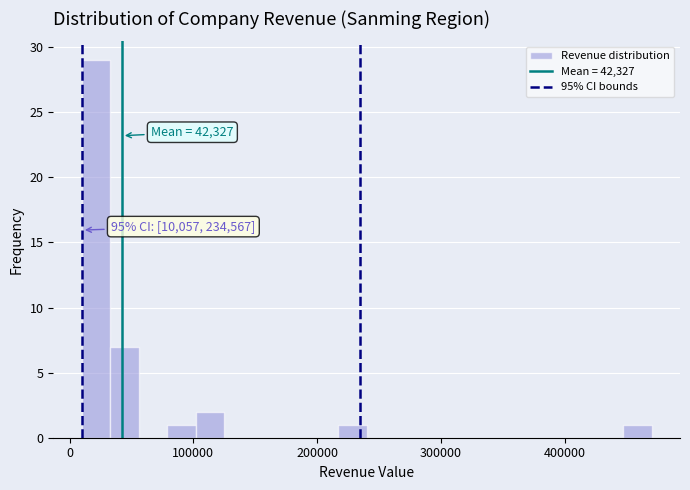

Read against the x-axis, roughly where is the centre of the tallest bar?

20000